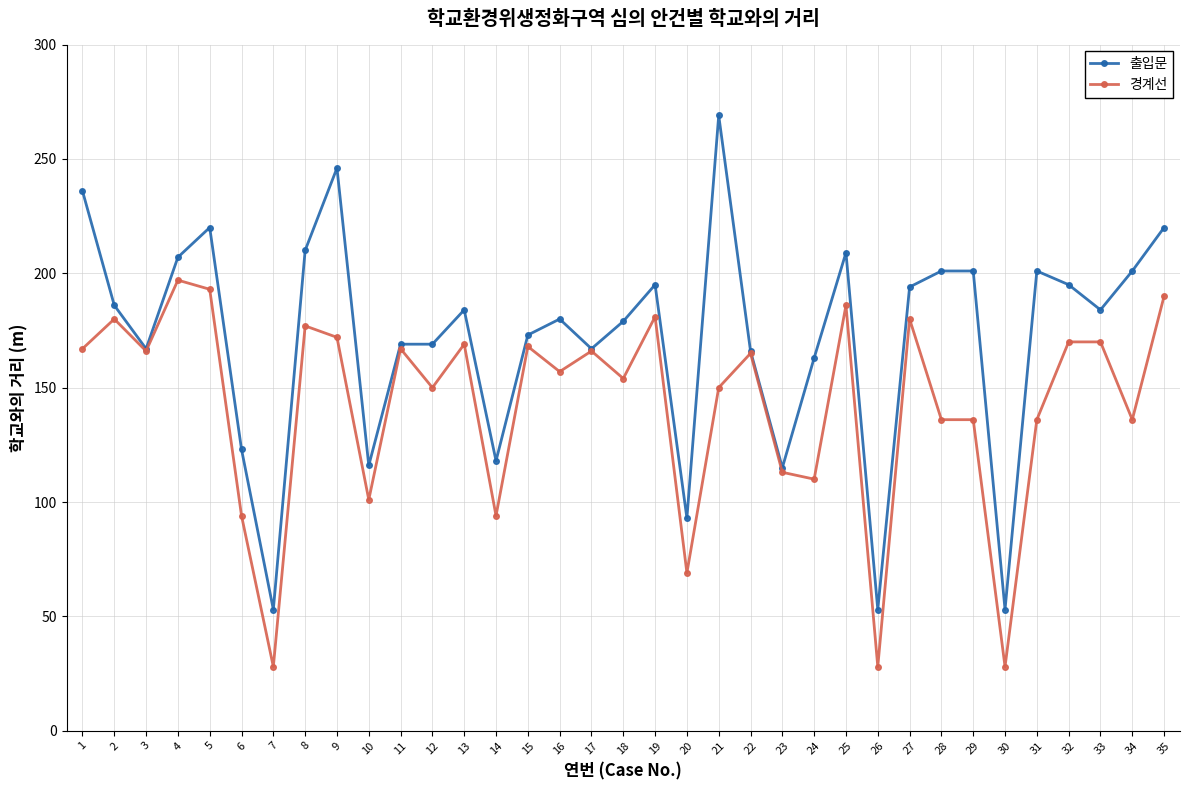

What is the difference between the highest and lowest values at 34?

65